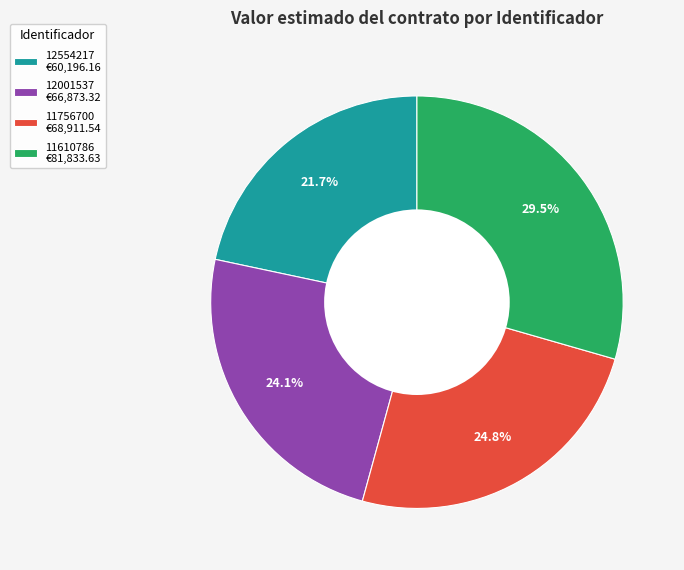

What portion of the pie excludes 12554217?

78.3%